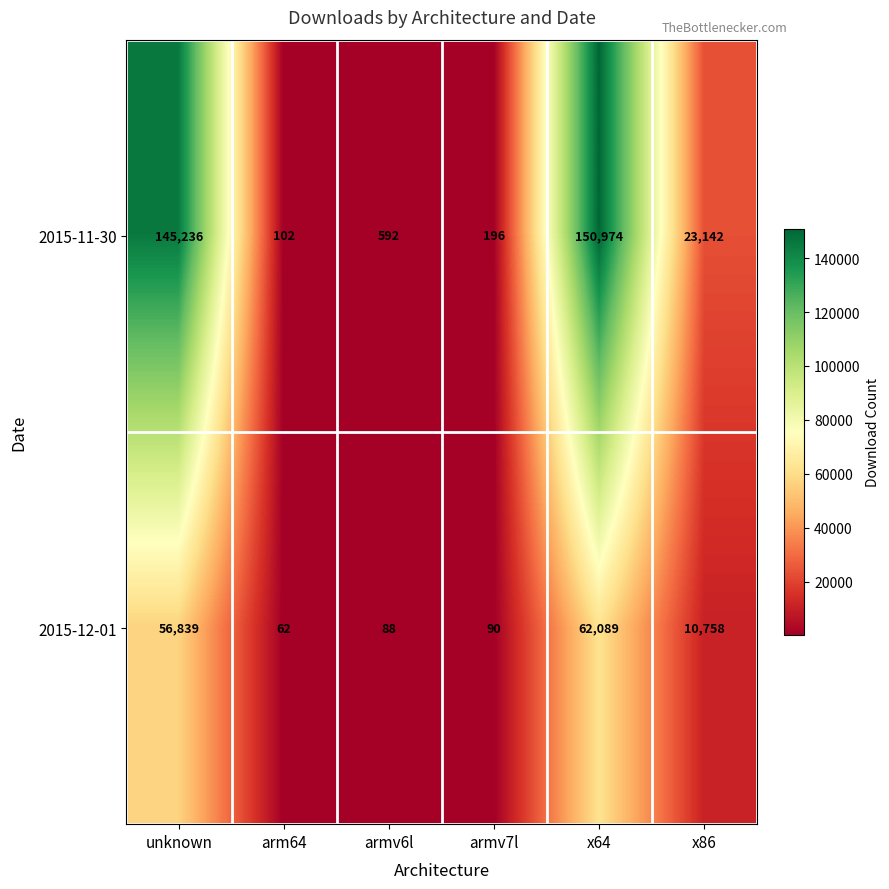

Reading right to left, extract all data points from this chart.

2015-11-30: x86=23142	x64=150974	armv7l=196	armv6l=592	arm64=102	unknown=145236
2015-12-01: x86=10758	x64=62089	armv7l=90	armv6l=88	arm64=62	unknown=56839